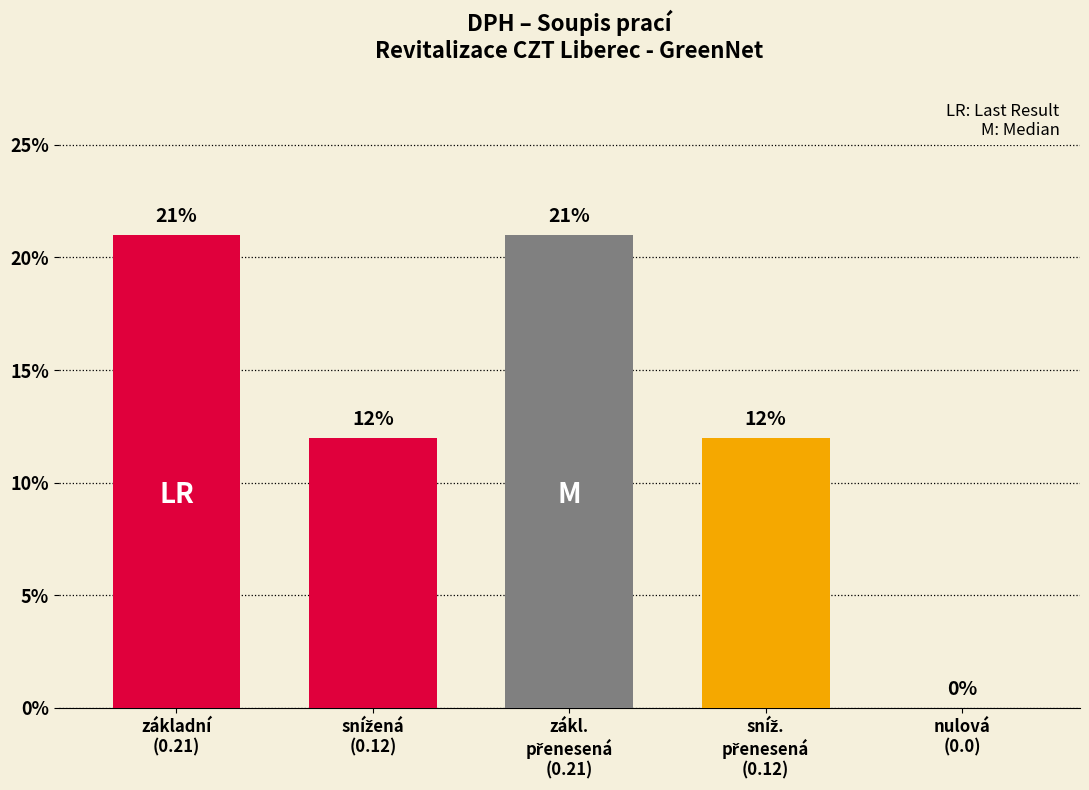

What is the sum of all values?

66